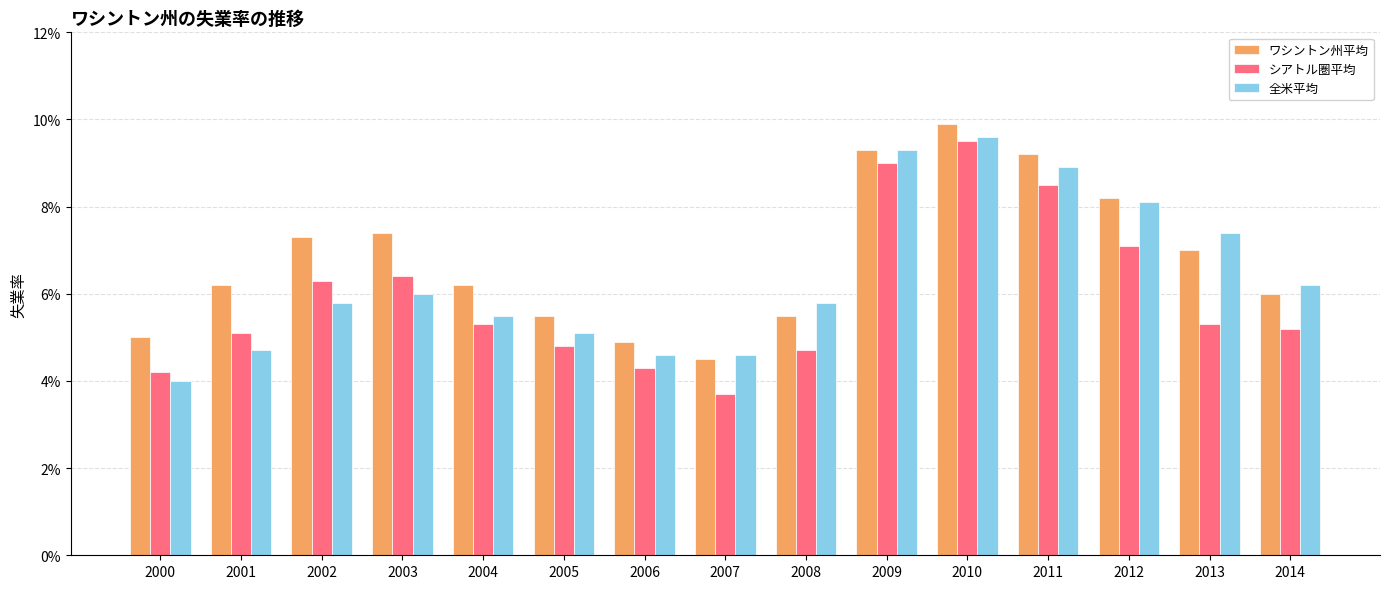

Are the bars horizontal?

No